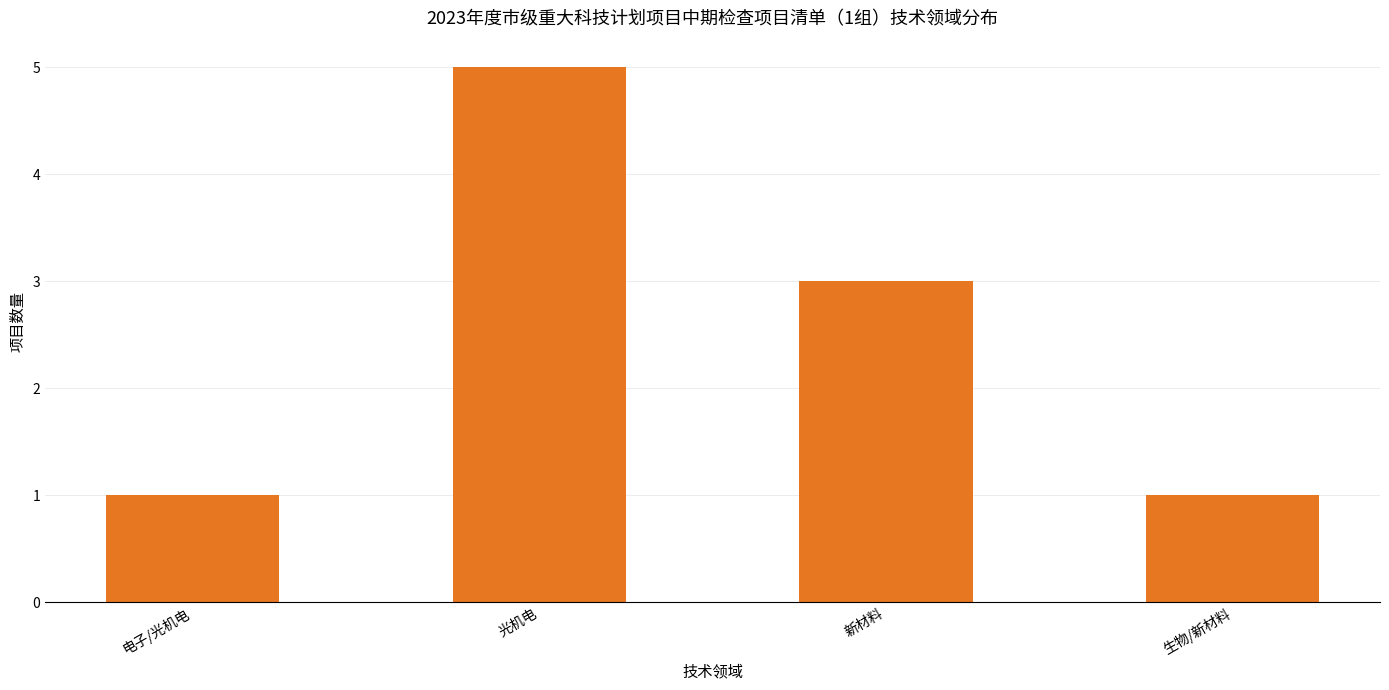

What is the label of the 1st bar from the right?

生物/新材料